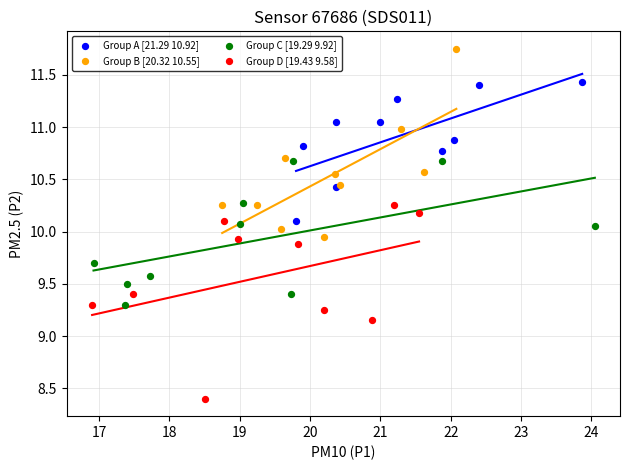

Which series contains the lowest Y value?

Group D [19.43 9.58]